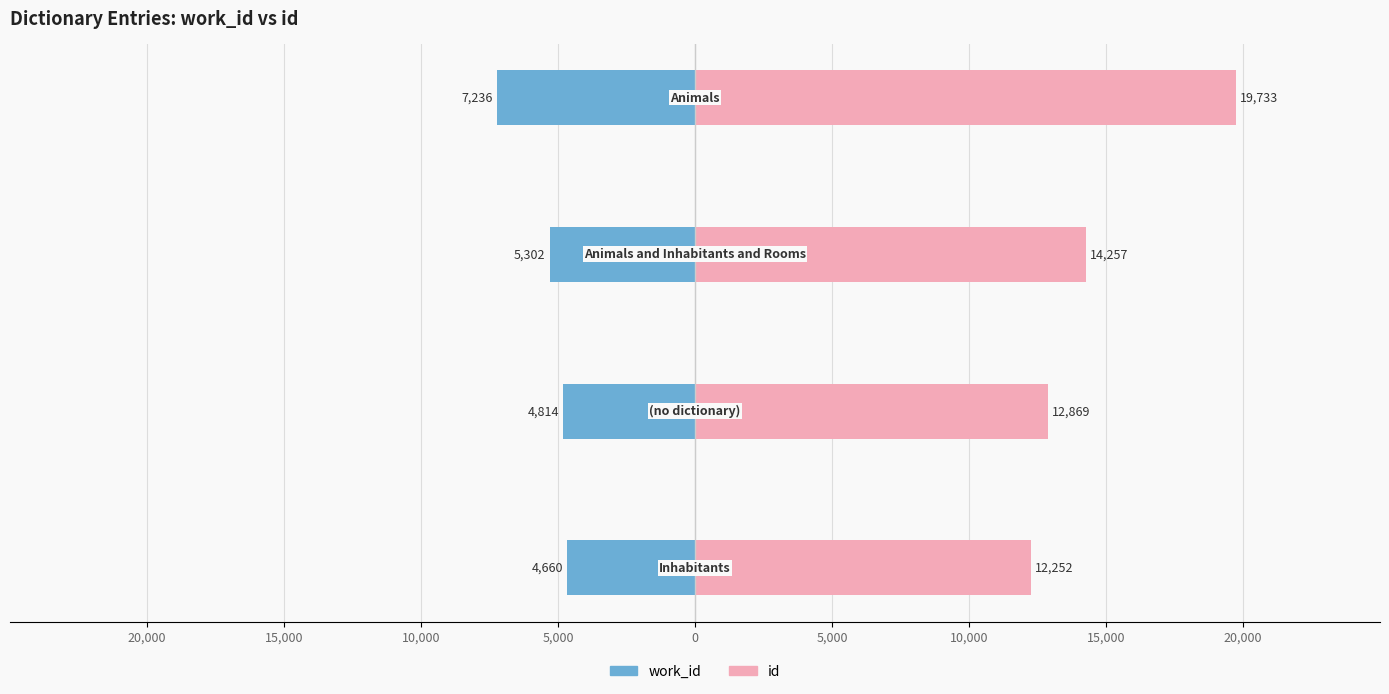

How many categories are shown in the chart?

4